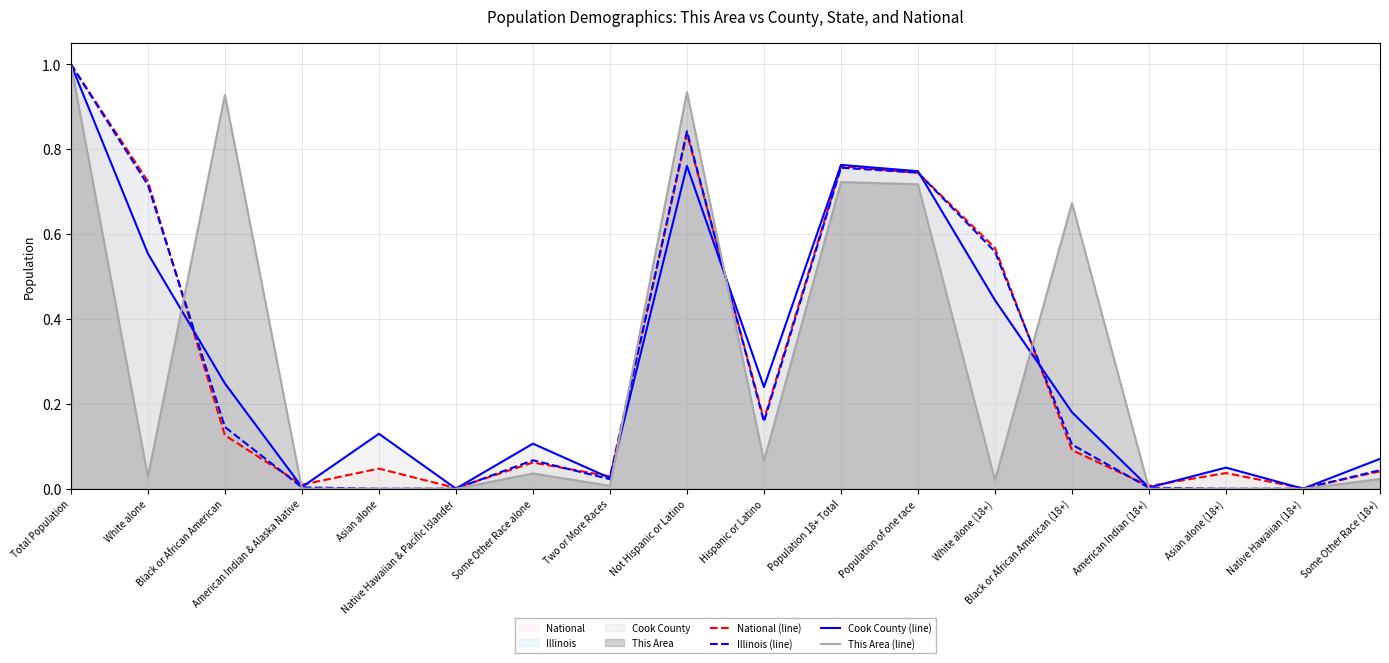

What is the total value across all series at Black or African American?

1.4